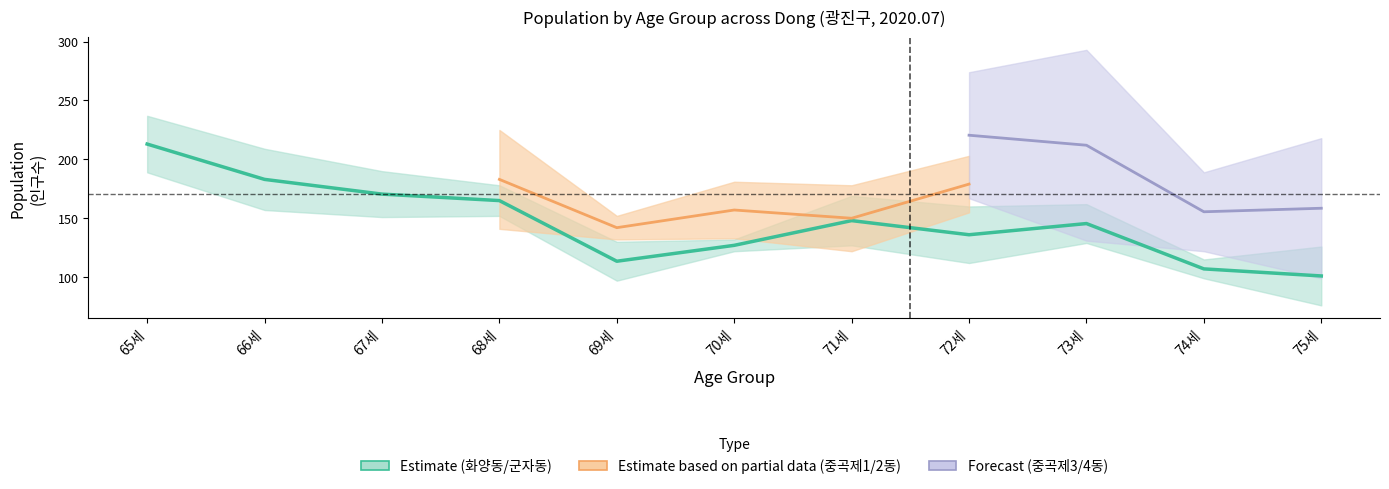

True or false: 중곡제2동 has more than 1 interior local peaks.

True